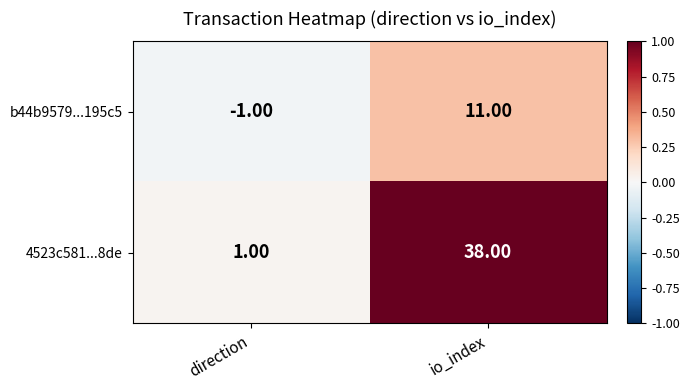

List the series in order of their overall mean, highest first.

4523c581...8de, b44b9579...195c5